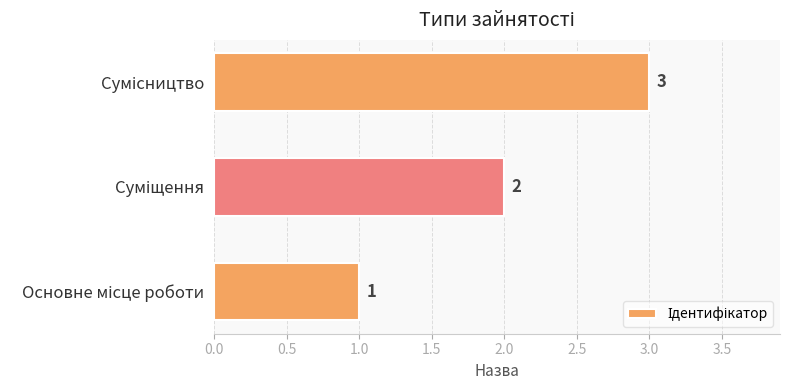

Does the chart contain any negative values?

No